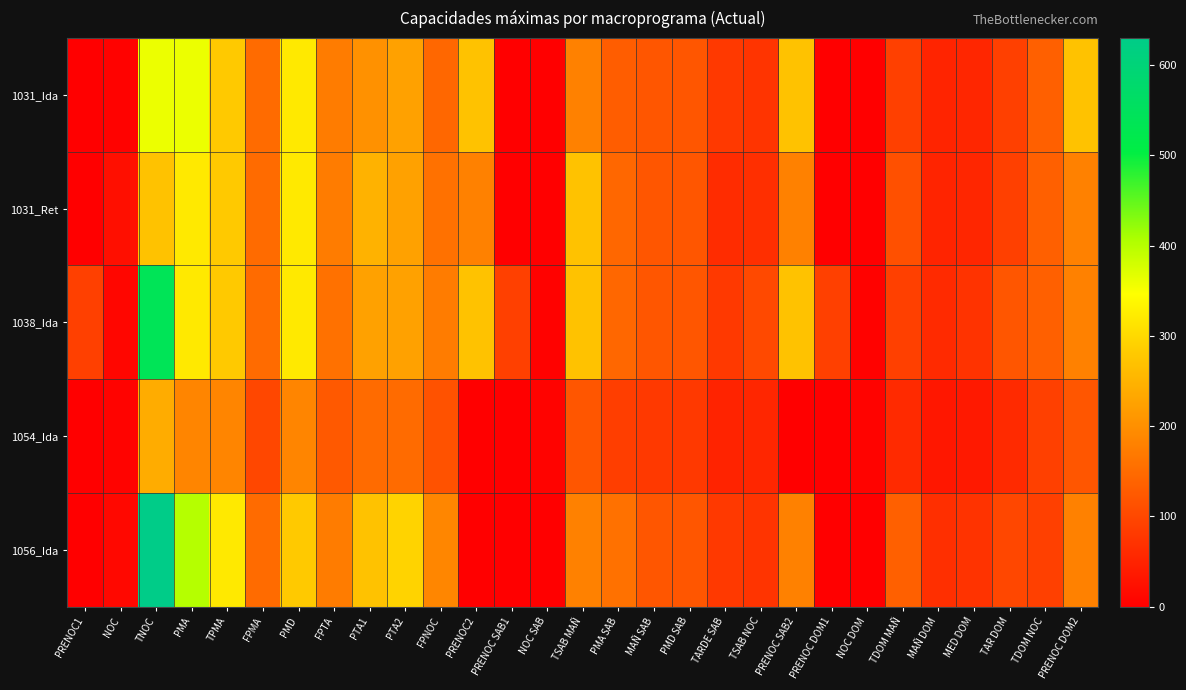

Between PMA SAB and PMD SAB, which series saw the biggest shift?

1056_Ida